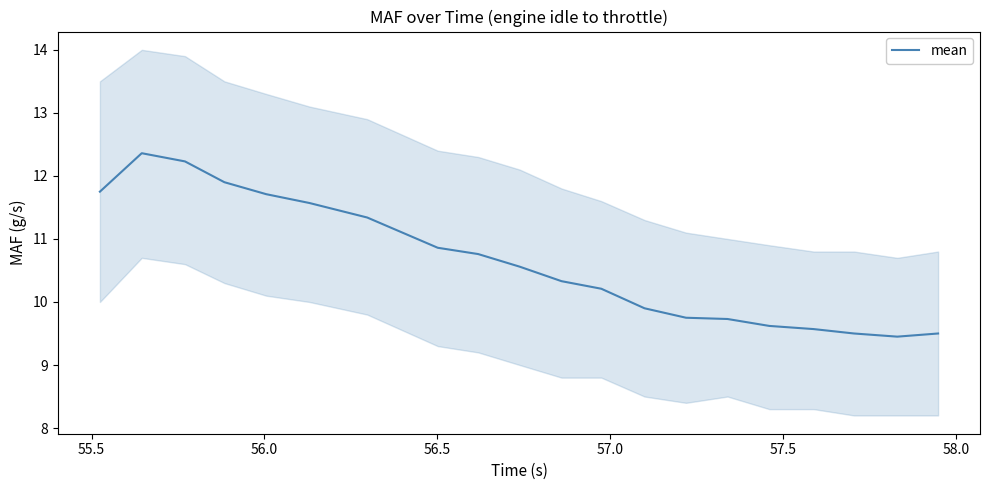

What is the highest value of the mean series?

12.4